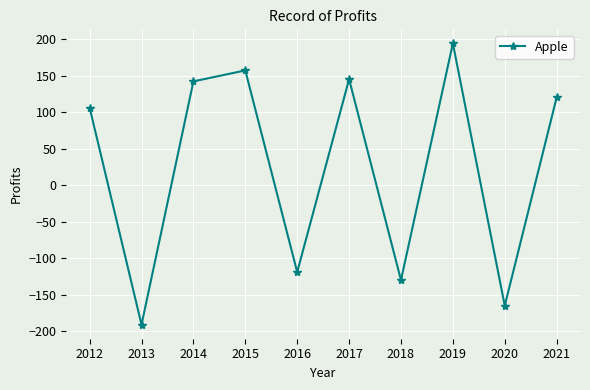

Reading right to left, list all the values displayed in this chart.

2021=120	2020=-165	2019=194	2018=-130	2017=145	2016=-119	2015=157	2014=142	2013=-191	2012=106